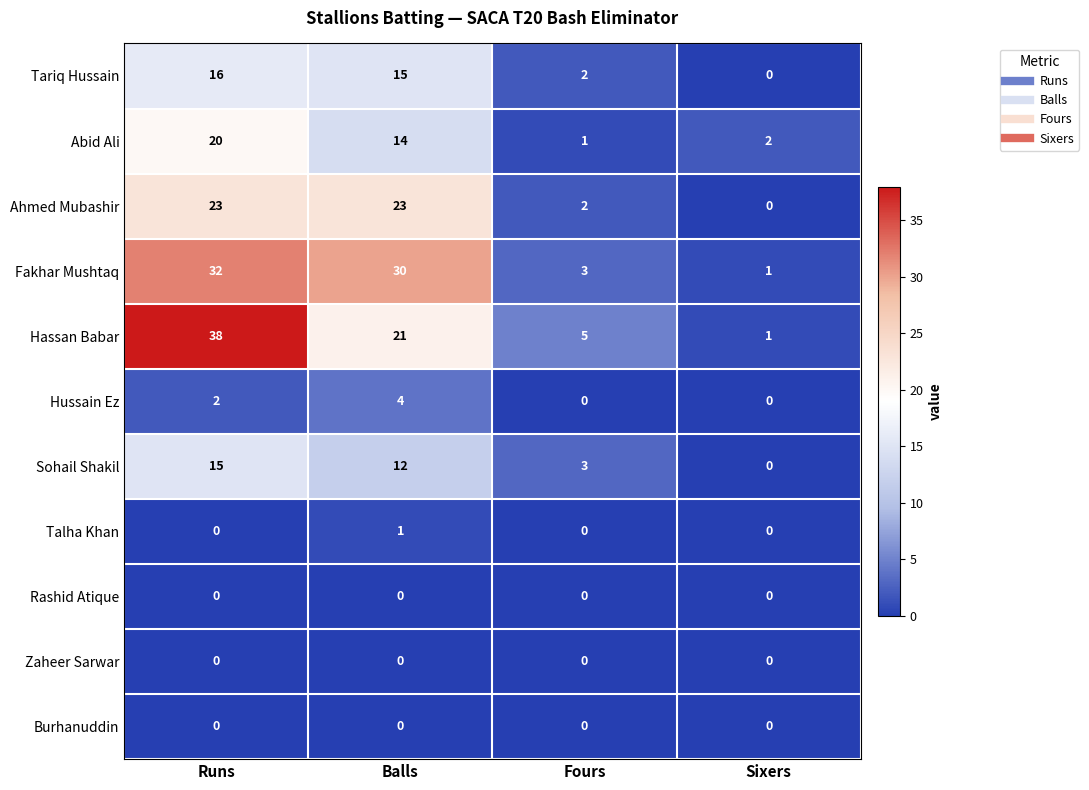

The Hassan Babar series shows 33 at Balls. True or false?

False